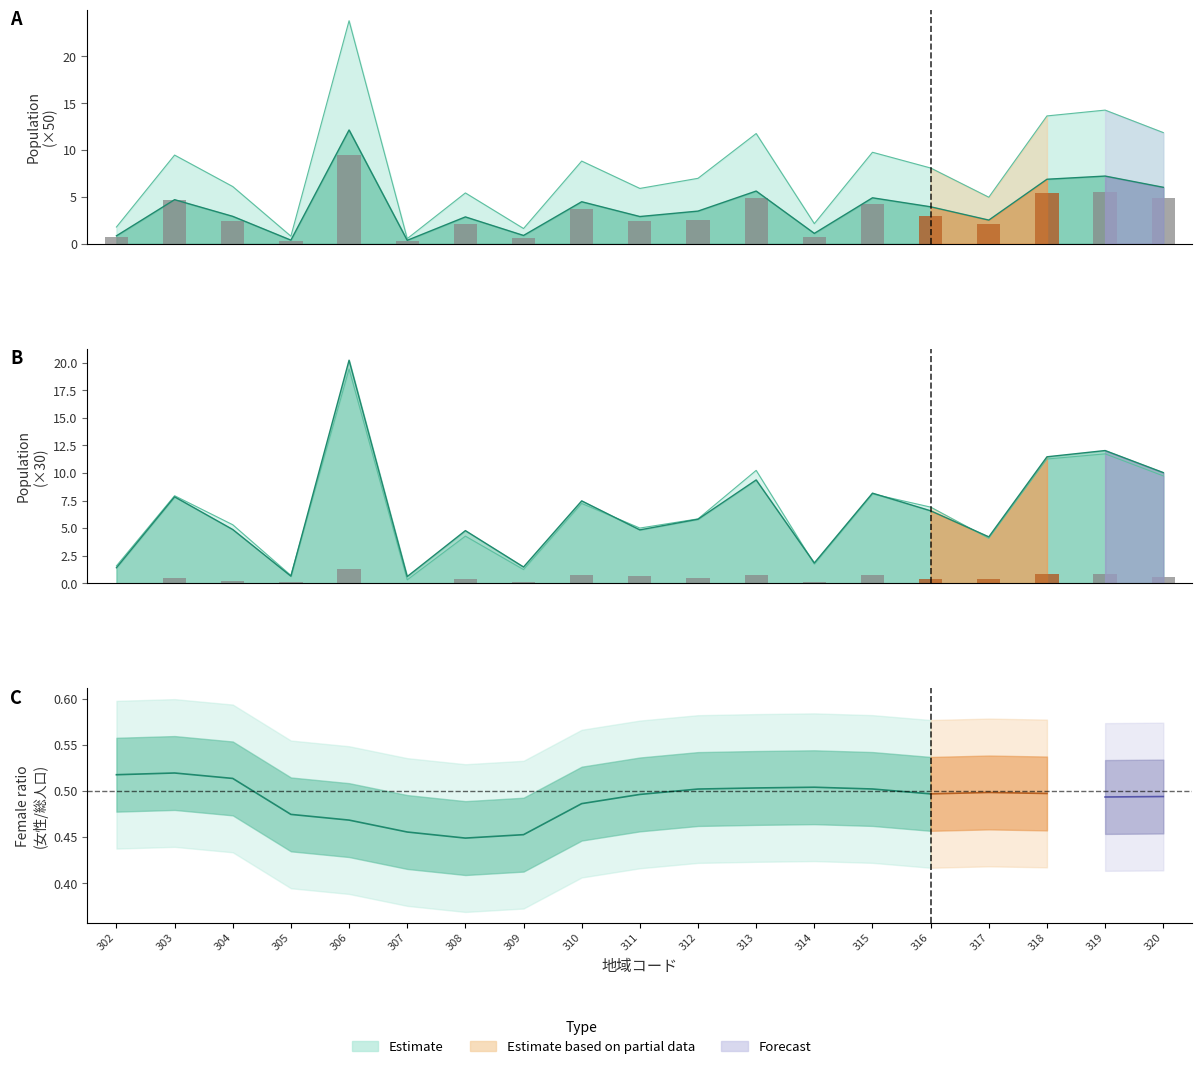

Between 320 and 310, which is larger?

320